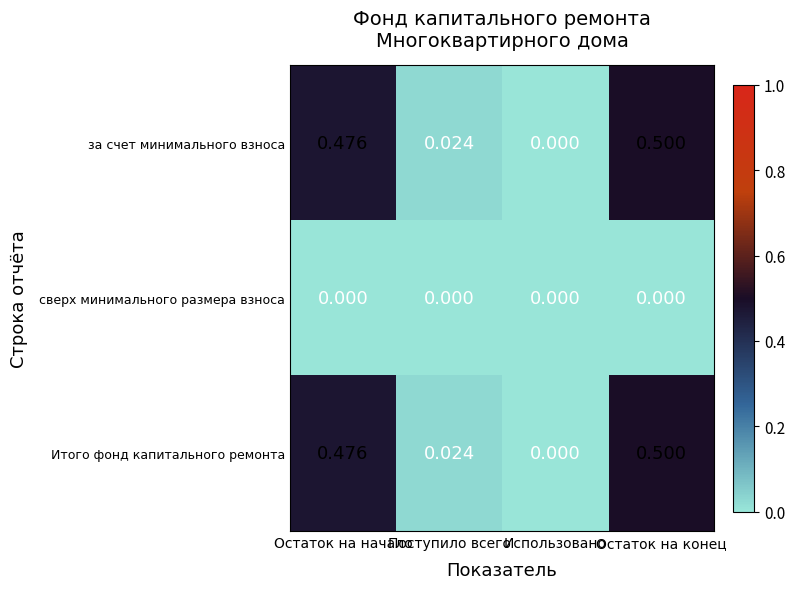

How many values in the за счет минимального взноса series exceed 0?

3